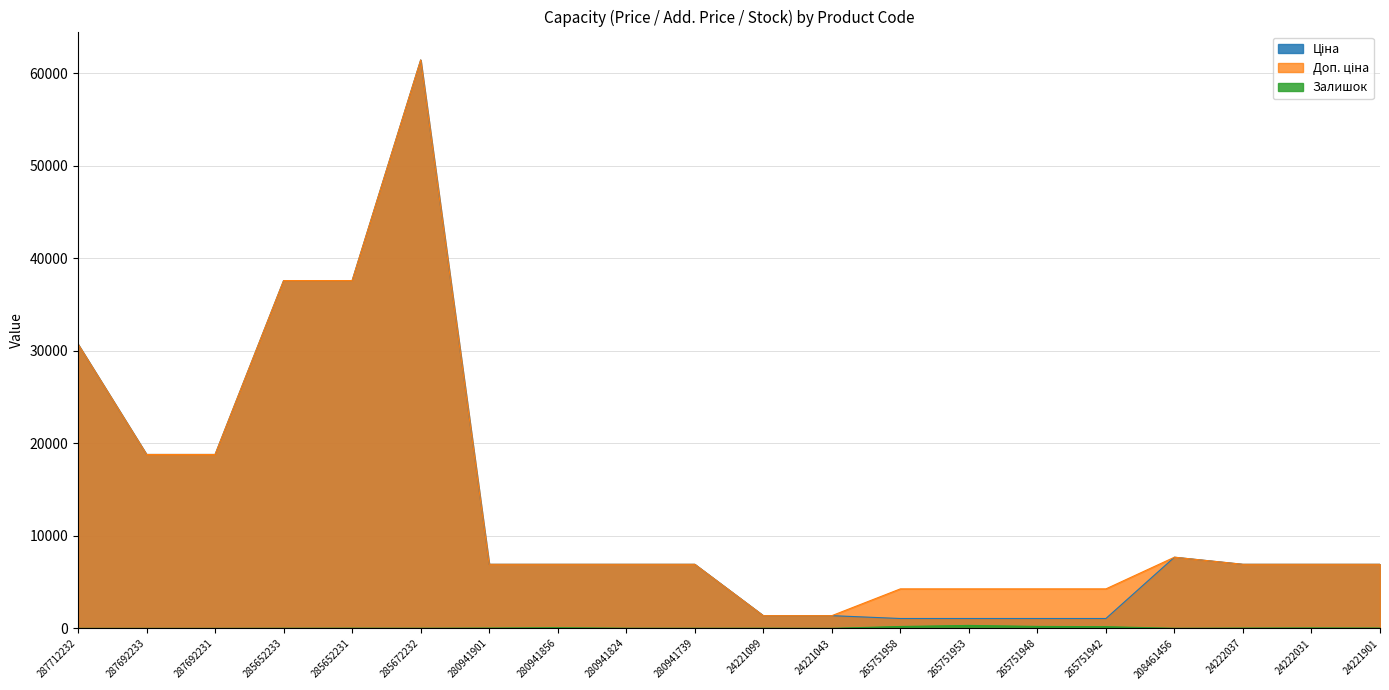

The Доп. ціна series shows 11939.5 at 24222037. True or false?

False